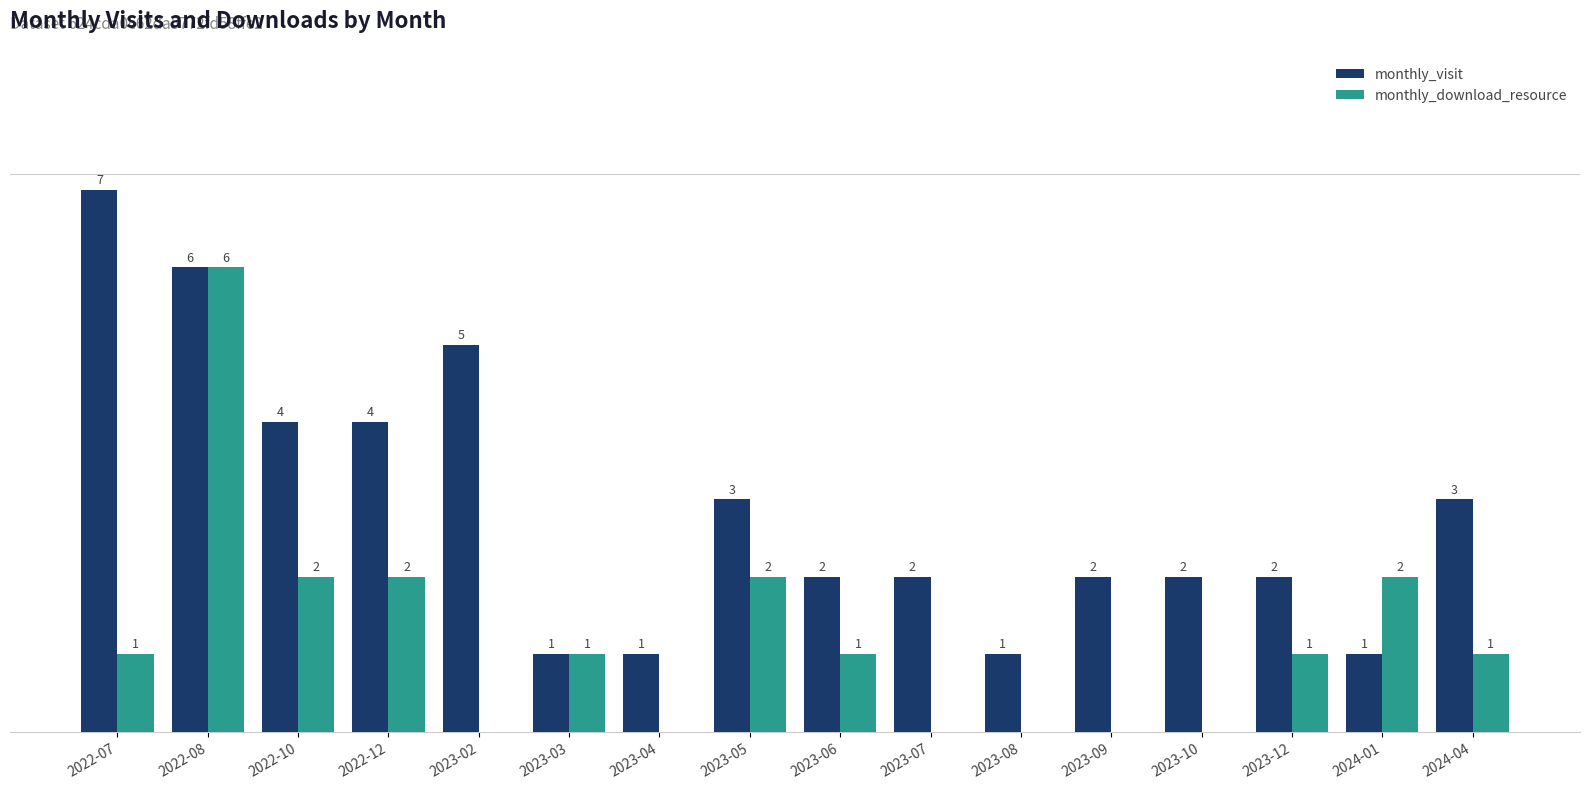

Which series has the largest total across all categories?

monthly_visit